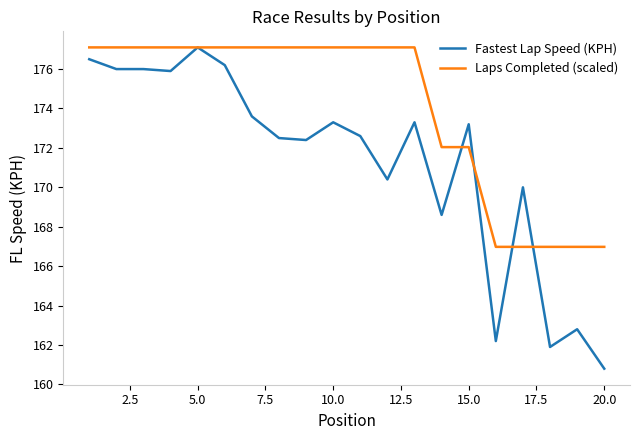

Reading left to right, extract all data points from this chart.

Fastest Lap Speed (KPH): 176.5	176.0	176.0	175.9	177.1	176.2	173.6	172.5	172.4	173.3	172.6	170.4	173.3	168.6	173.2	162.2	170.0	161.9	162.8	160.8
Laps Completed (scaled): 177.1	177.1	177.1	177.1	177.1	177.1	177.1	177.1	177.1	177.1	177.1	177.1	177.1	172.0	172.0	167.0	167.0	167.0	167.0	167.0